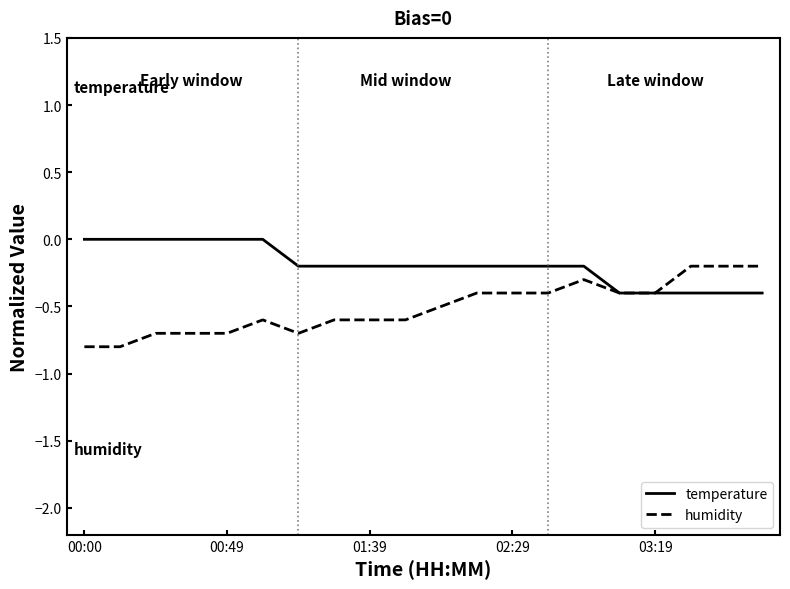

What is the minimum value shown in the chart?

-0.8